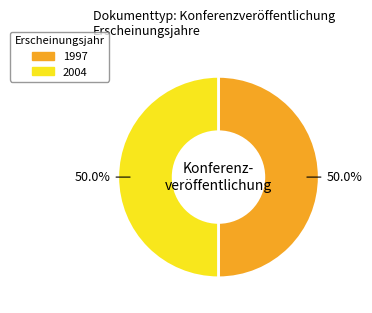

Is there a majority slice in this chart?

Yes